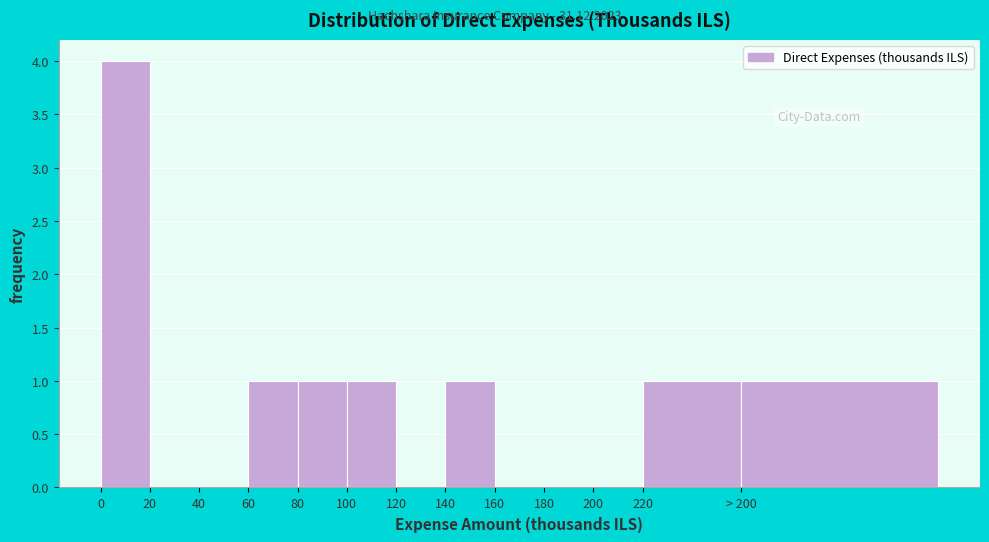

Reading right to left, what are all the values shown in this chart?

> 200=1	220=1	200=0	180=0	160=0	140=1	120=0	100=1	80=1	60=1	40=0	20=0	0=4